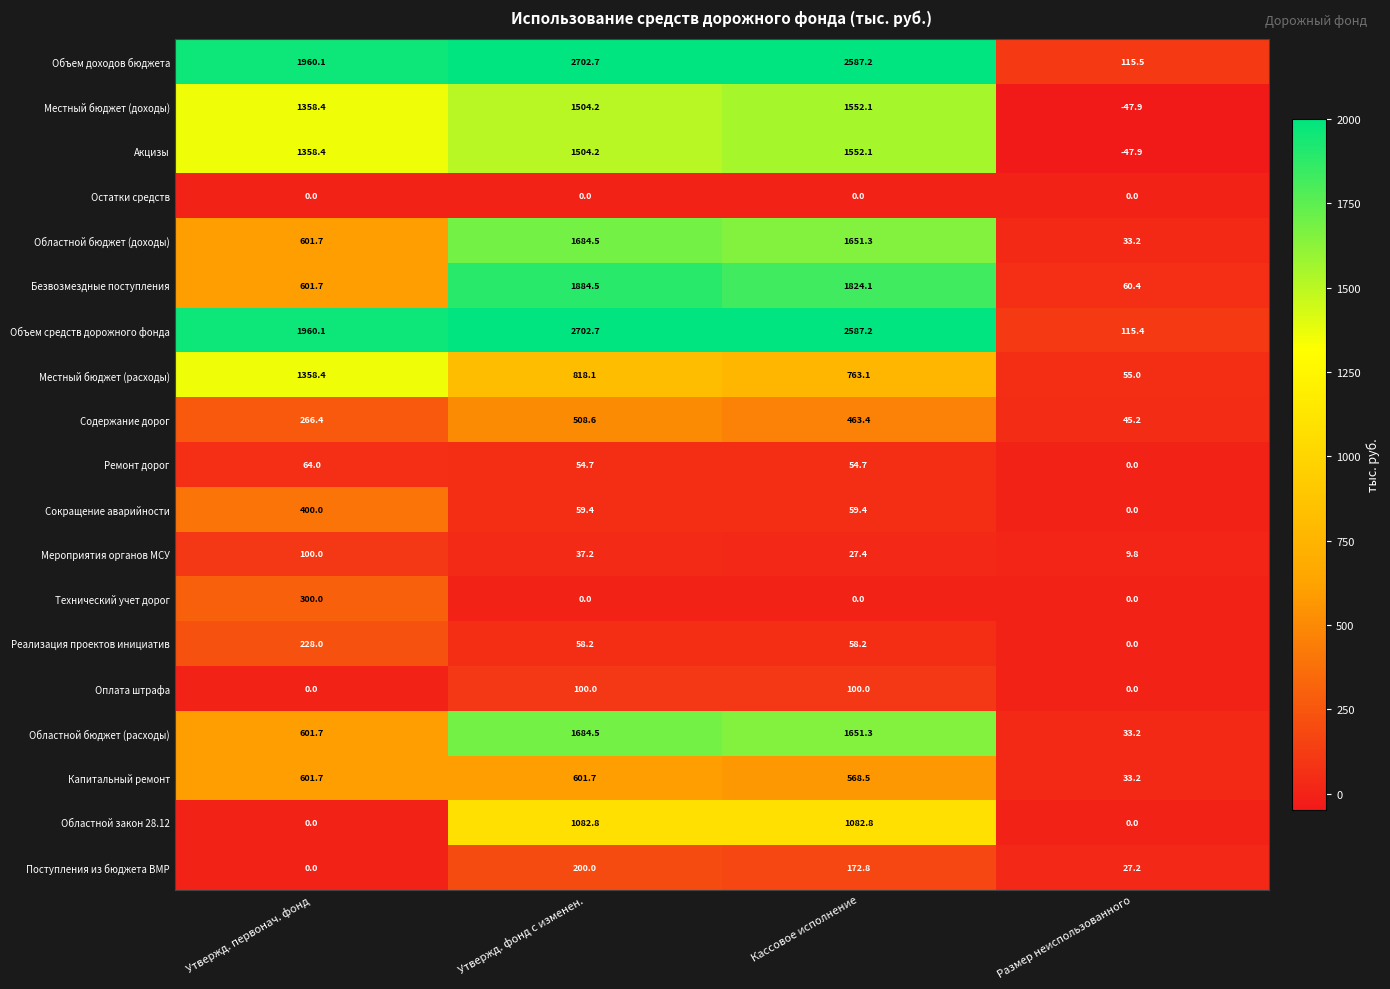

Rank the categories by Акцизы value from lowest to highest.

Размер неиспользованного, Утвержд. первонач. фонд, Утвержд. фонд с изменен., Кассовое исполнение